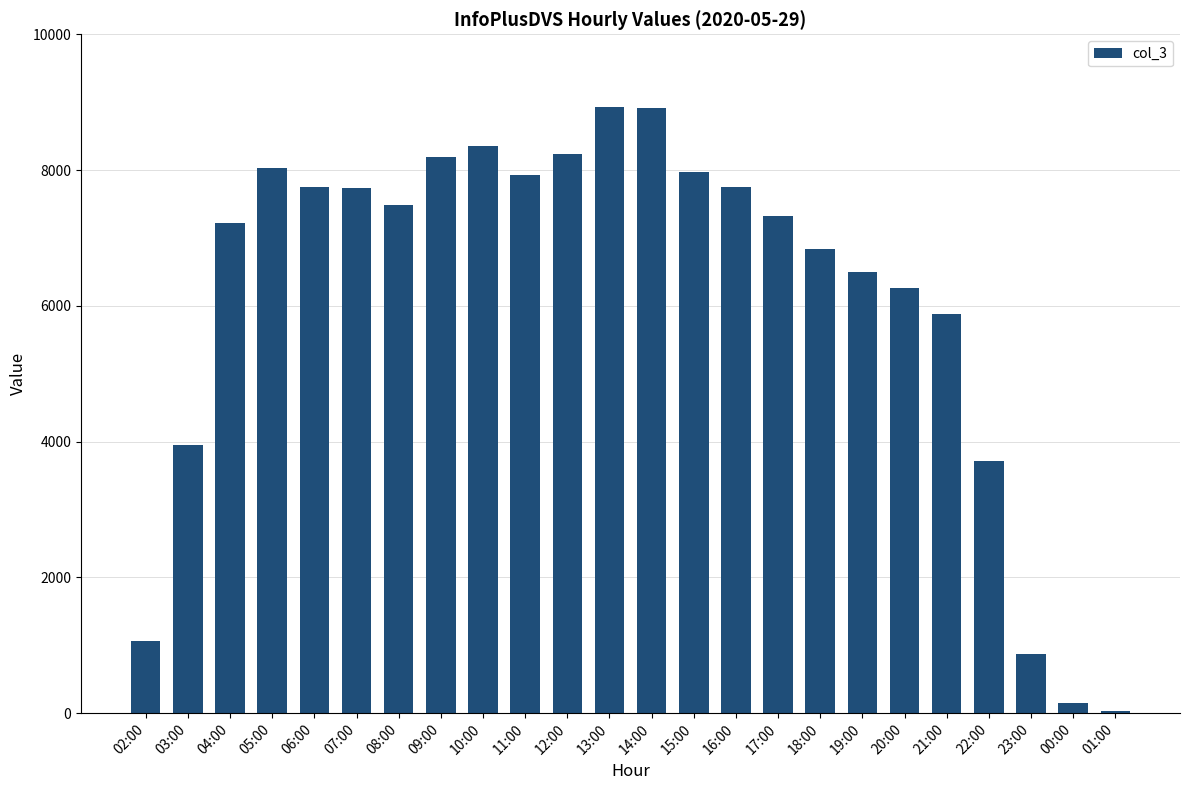

What is the maximum value shown in the chart?

8933